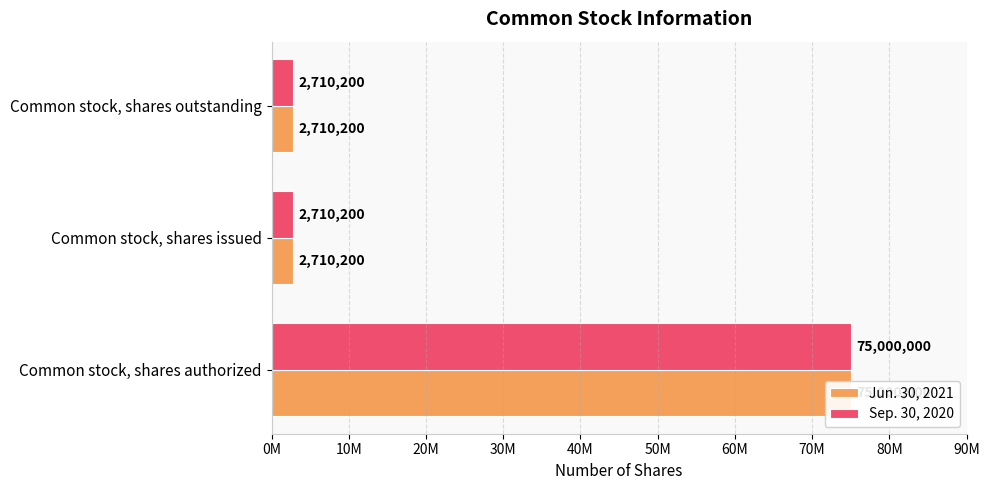

Which series has the largest total across all categories?

Jun. 30, 2021